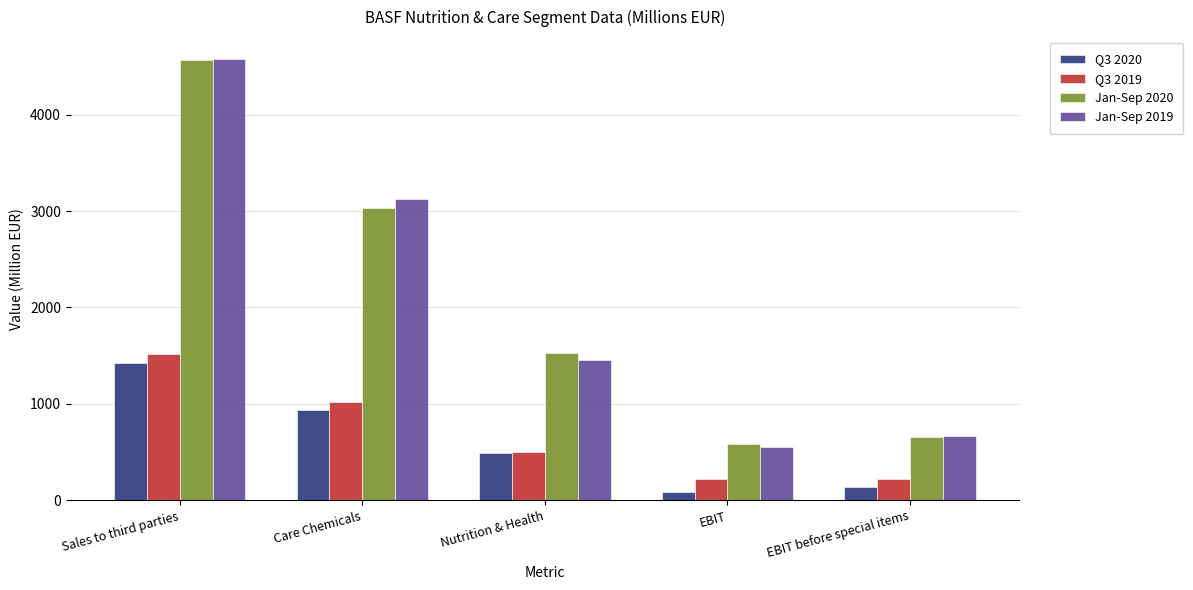

What is the spread (max minus min) of values at Sales to third parties?

3148